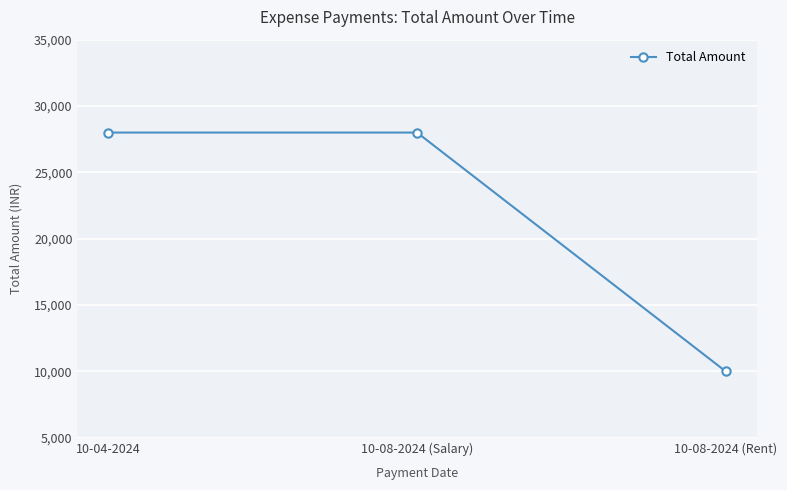

True or false: the data shows 42555 at 10-04-2024.

False